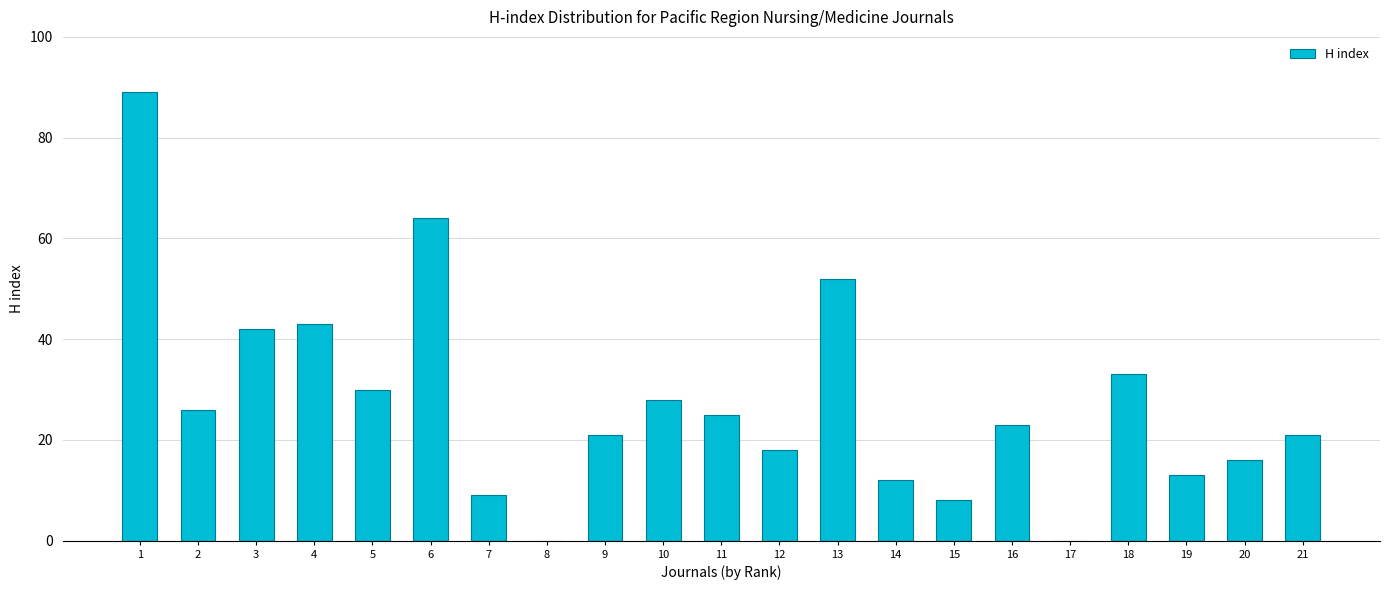

Reading right to left, what are all the values shown in this chart?

21=21	20=16	19=13	18=33	17=0	16=23	15=8	14=12	13=52	12=18	11=25	10=28	9=21	8=0	7=9	6=64	5=30	4=43	3=42	2=26	1=89